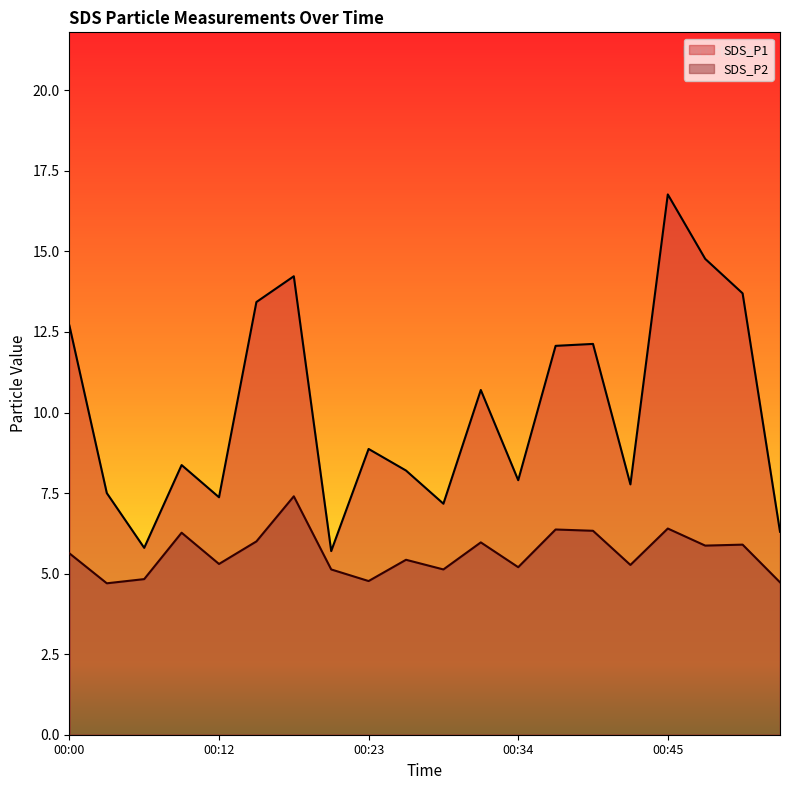

Which series has the widest spread of values?

SDS_P1